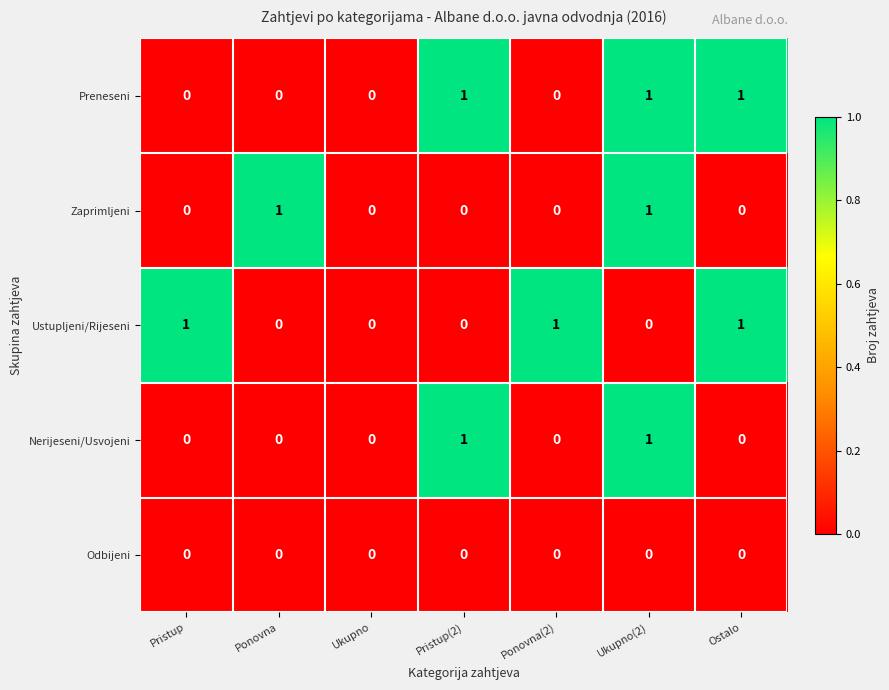

Is it true that Ustupljeni/Rijeseni equals 1 at Ponovna(2)?

True